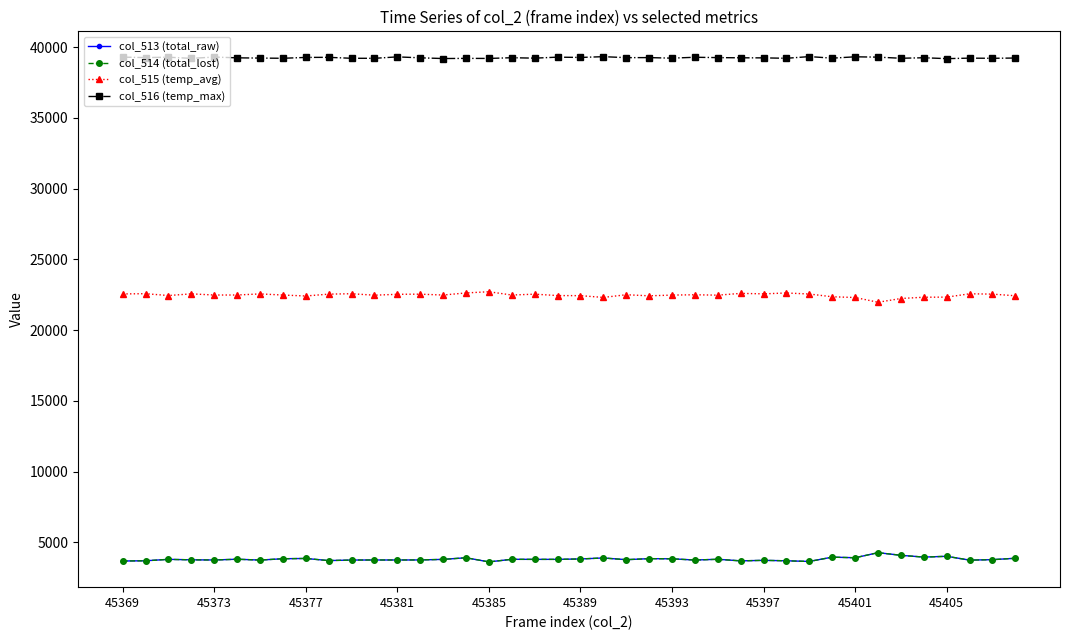

True or false: col_516 (temp_max) has more than 1 points higher than both neighbors.

True